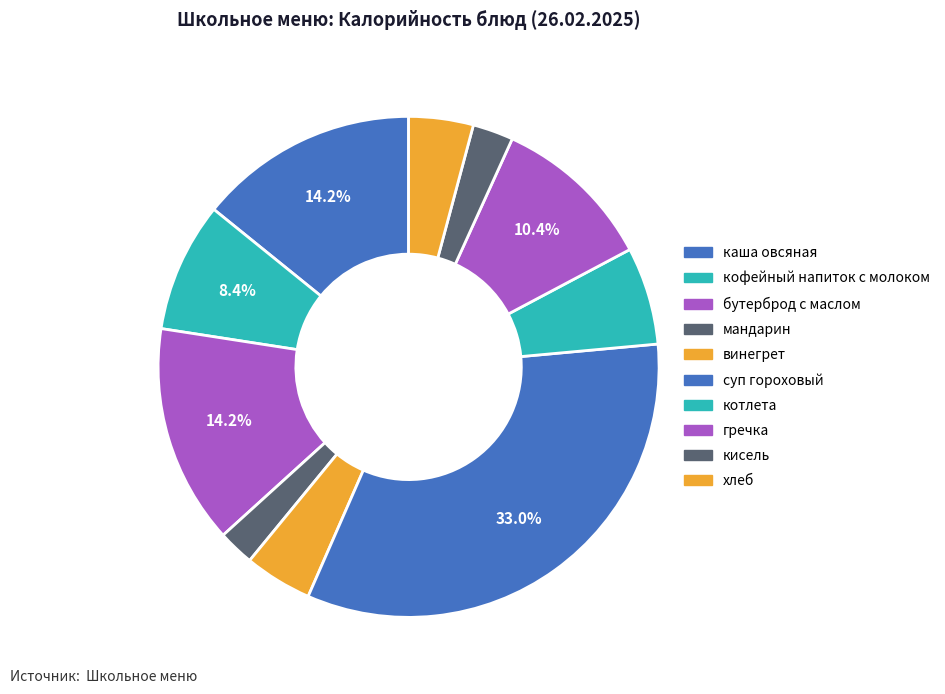

Does any single category account for the majority?

No